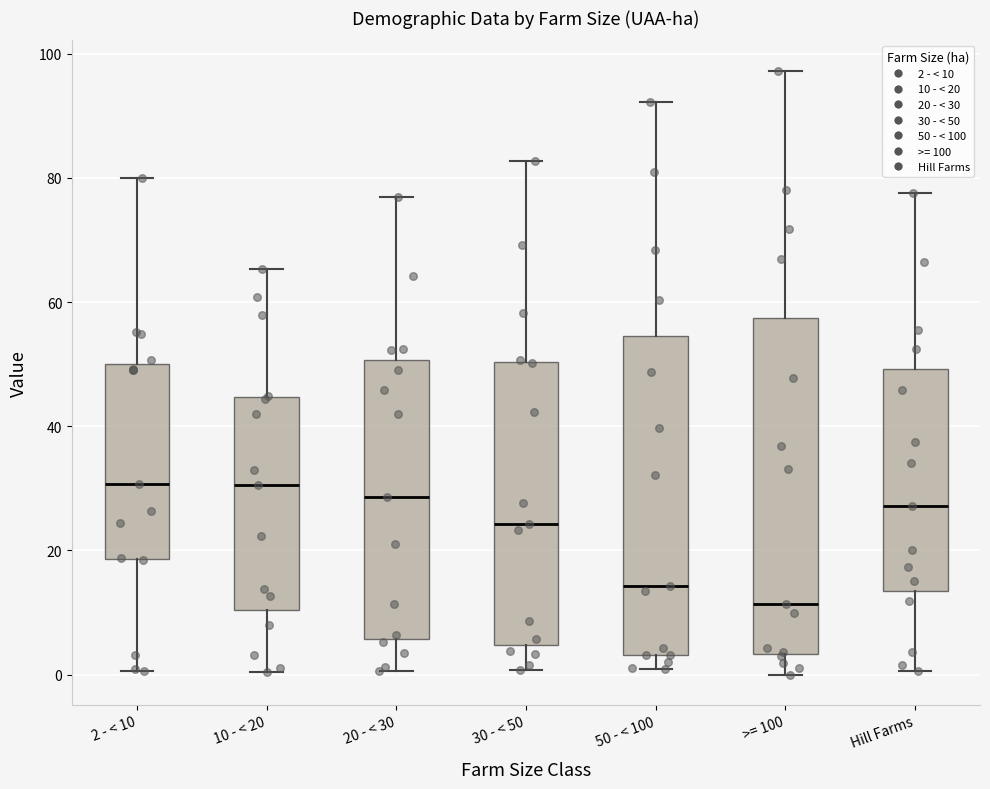

Reading left to right, transcribe this box plot: for each box, give where its median line is, the range the box spans, and where its two whiskers end, as read against the y-axis. The values are not printed on the chart, so give them approximately, as read against the axis.

2 - < 10: median 30, box 18 to 50, whiskers 0 to 80
10 - < 20: median 30, box 10 to 44, whiskers 0 to 66
20 - < 30: median 28, box 6 to 50, whiskers 0 to 76
30 - < 50: median 24, box 4 to 50, whiskers 0 to 82
50 - < 100: median 14, box 4 to 54, whiskers 0 to 92
>= 100: median 12, box 4 to 58, whiskers 0 to 98
Hill Farms: median 28, box 14 to 50, whiskers 0 to 78